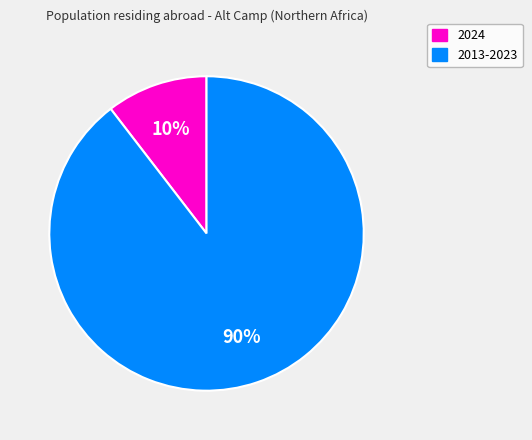

How many segments does this pie chart have?

2